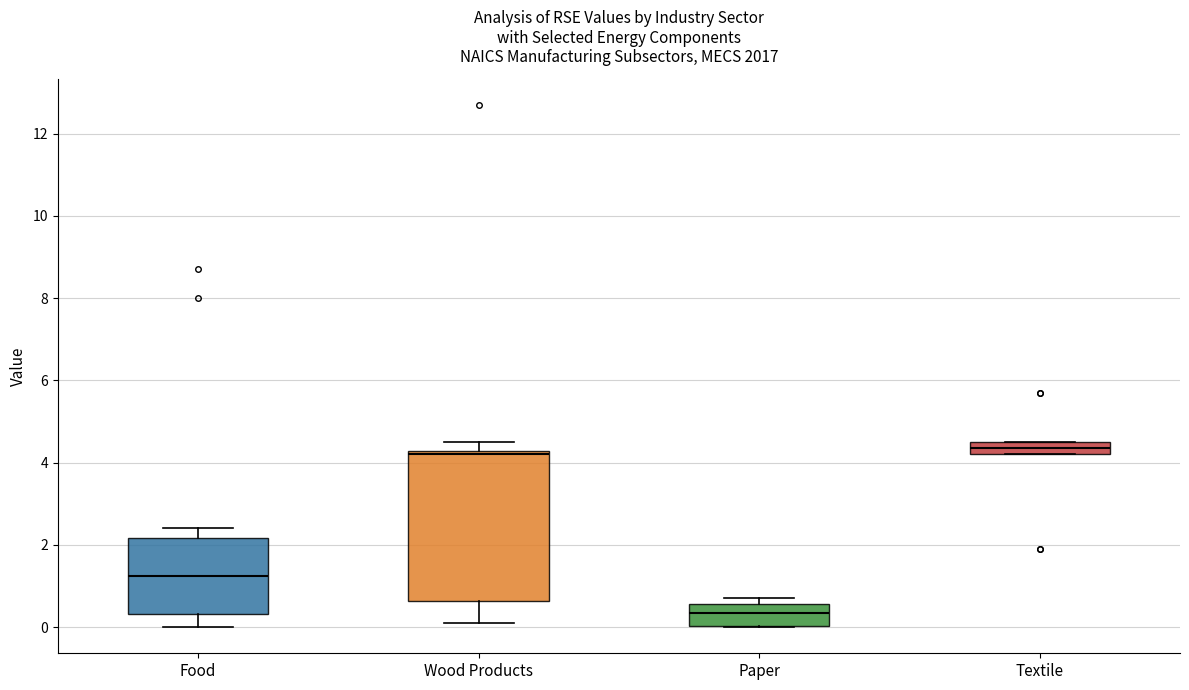

Where is the lower edge of the box for Wood Products on the y-axis? The values are not printed on the chart, so give them approximately, as read against the axis.

0.6